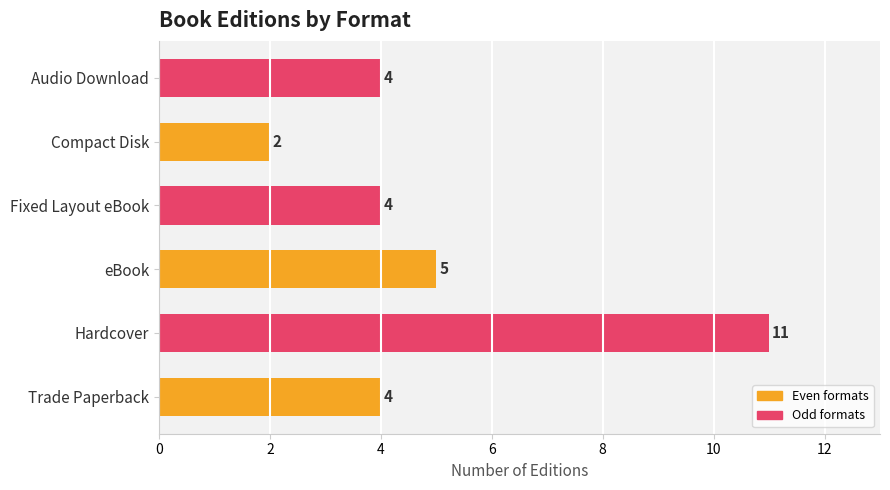

Reading bottom to top, extract all data points from this chart.

4	11	5	4	2	4